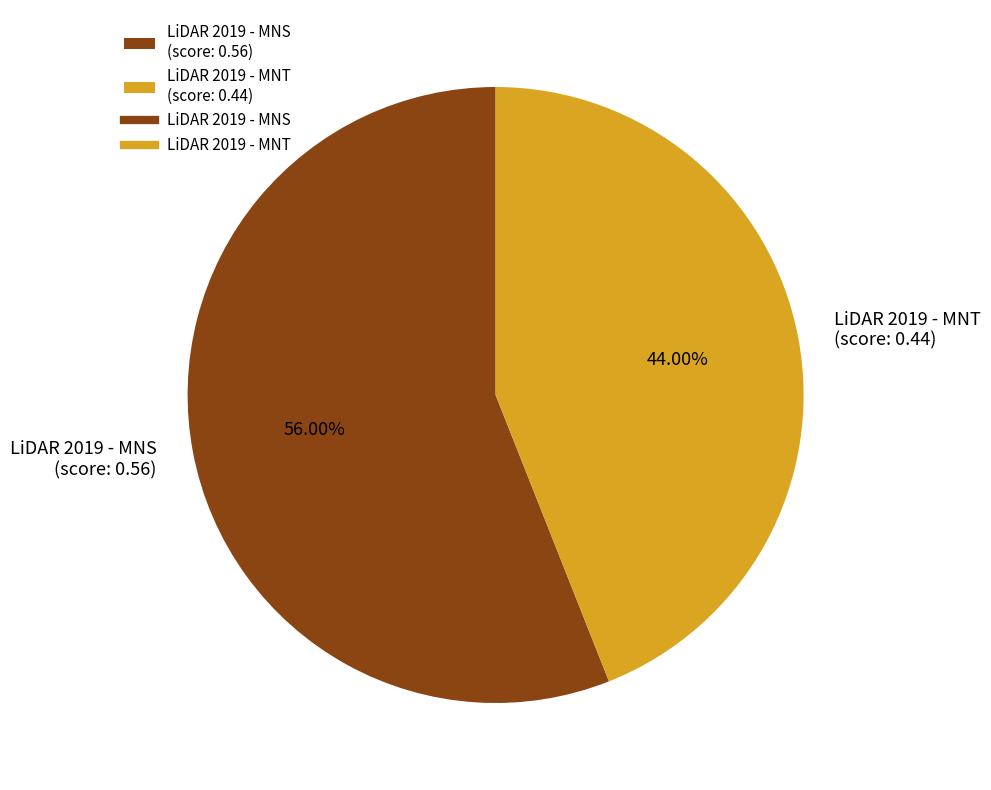

Combined, do LiDAR 2019 - MNT (score: 0.44) and LiDAR 2019 - MNS (score: 0.56) account for over 50%?

Yes